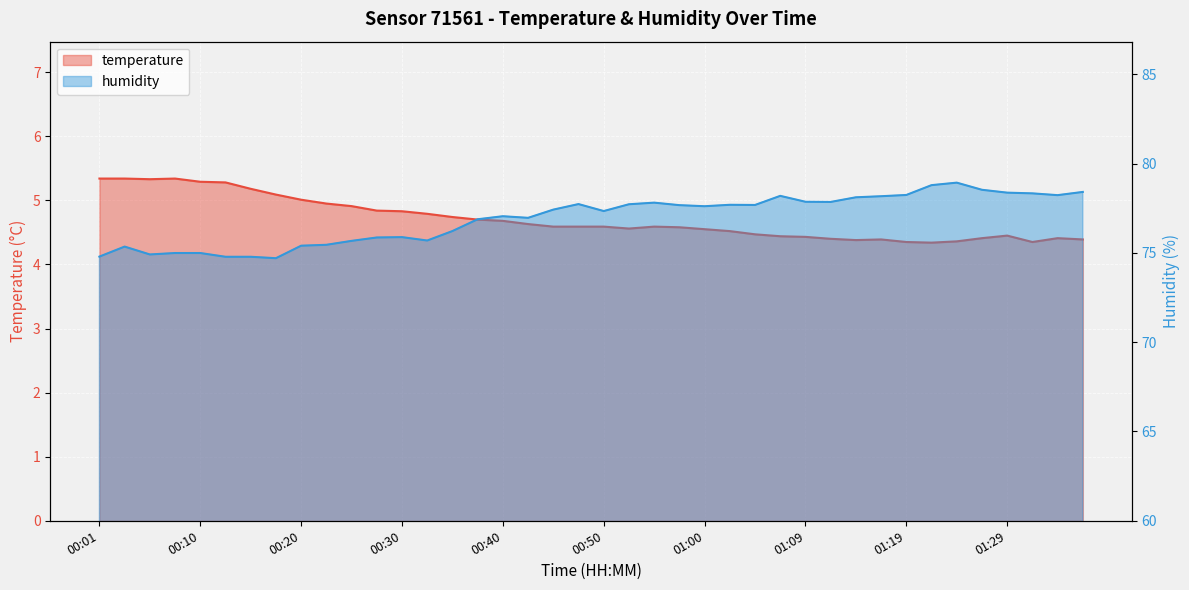

Which series has the widest spread of values?

humidity